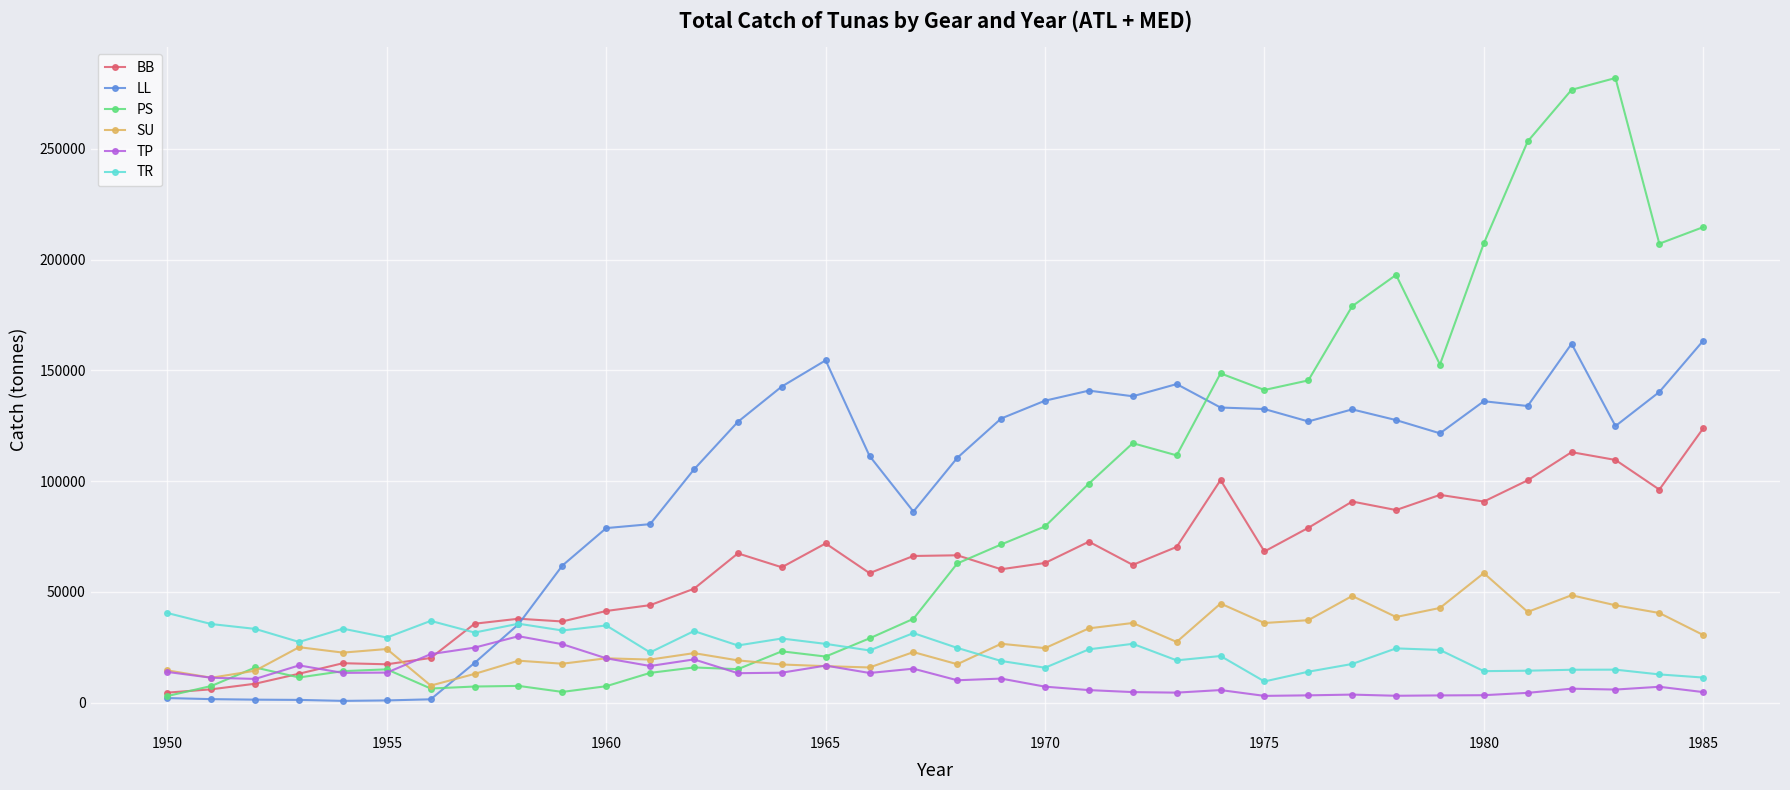

True or false: BB and SU intersect in this chart.

True